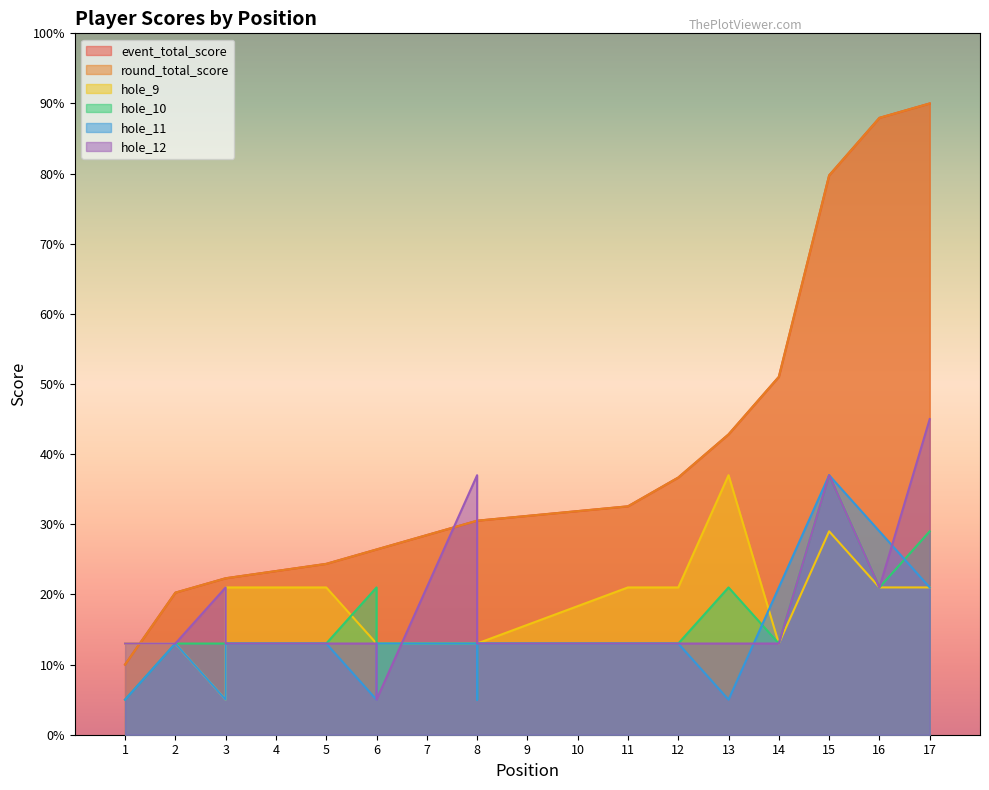

How many times do event_total_score and hole_9 cross each other?

1